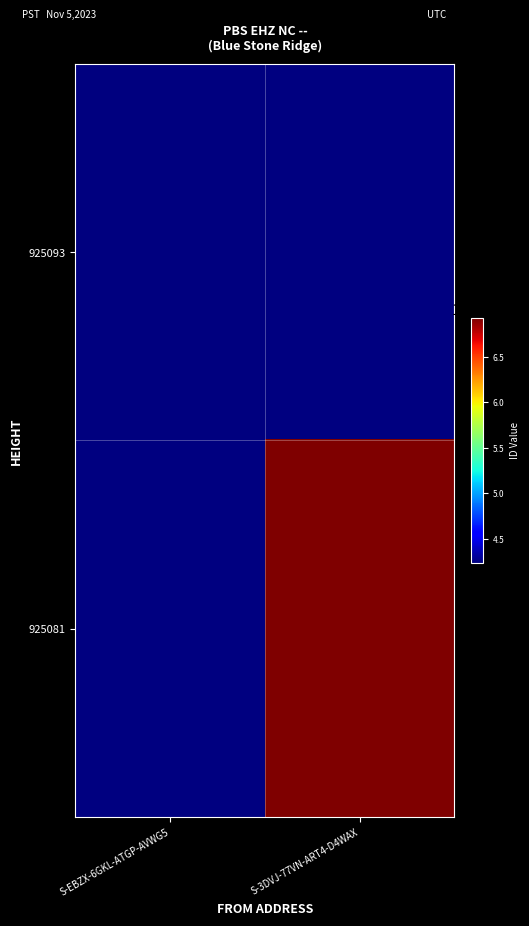

At which label is 925093 closest to 4238814651412581888?

S-EBZX-6GKL-ATGP-AVWG5